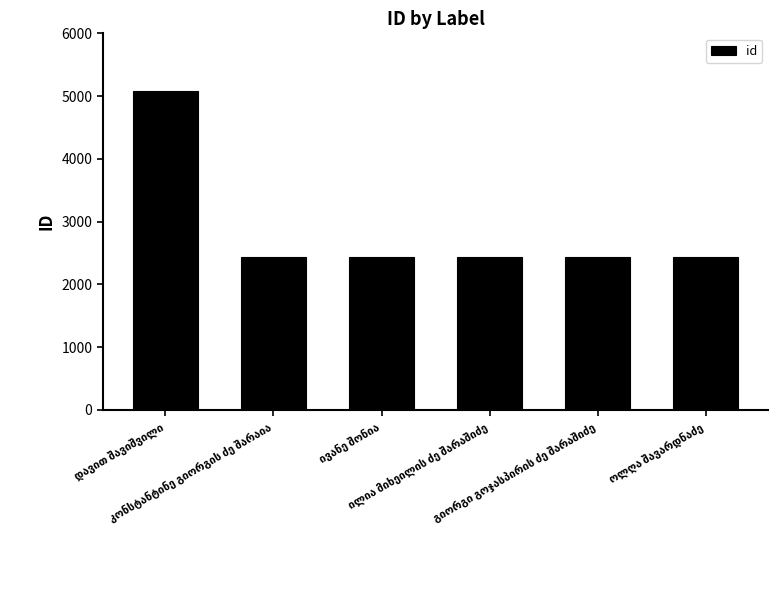

What is the smallest value displayed?

2429